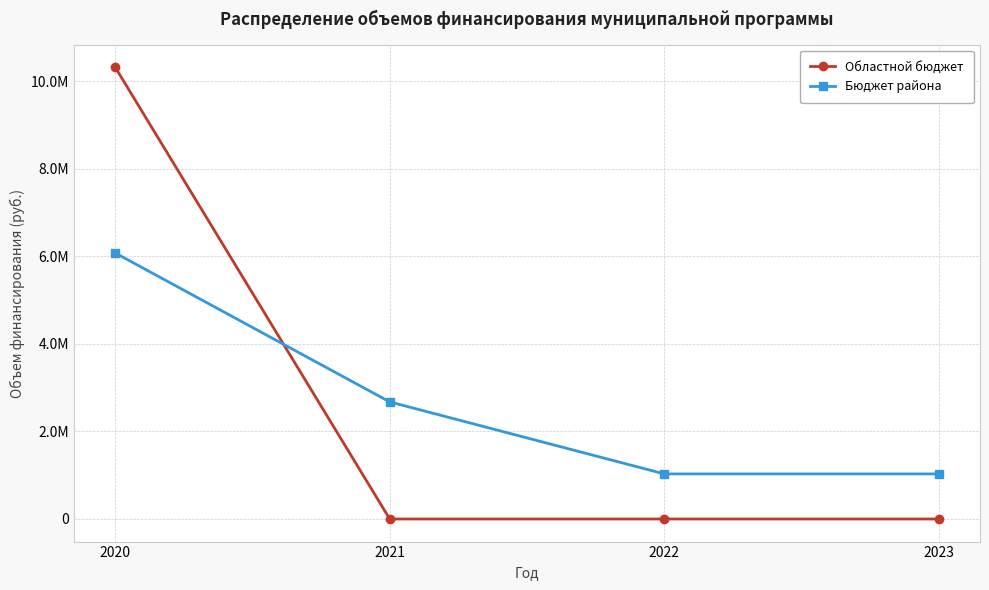

The value of Бюджет района at 2023 is 1030000.0. True or false?

True